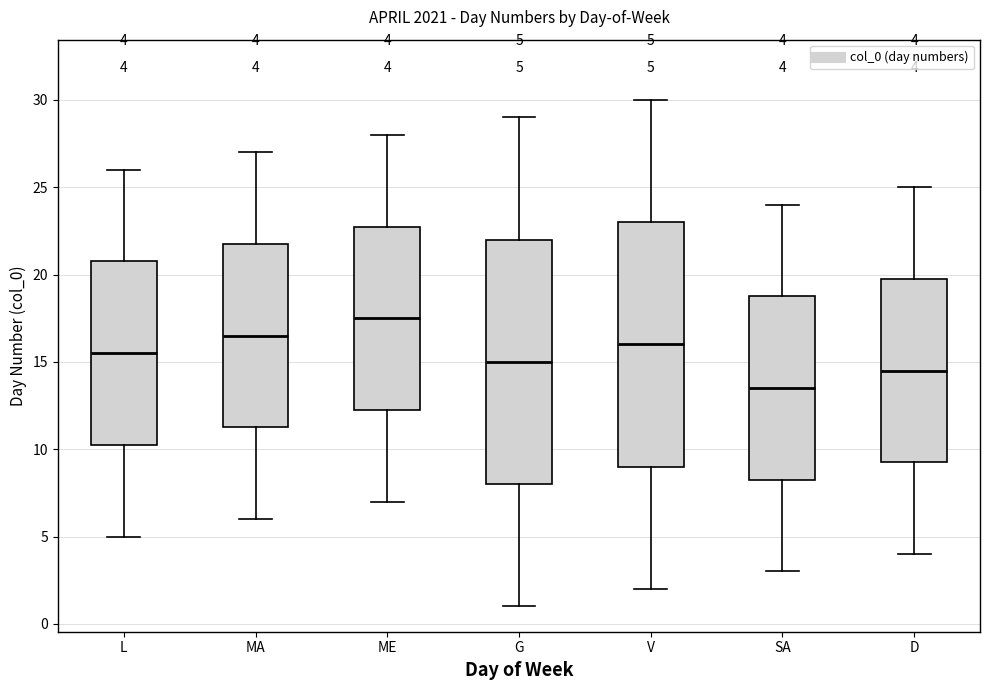

Which box has the highest median line?

ME